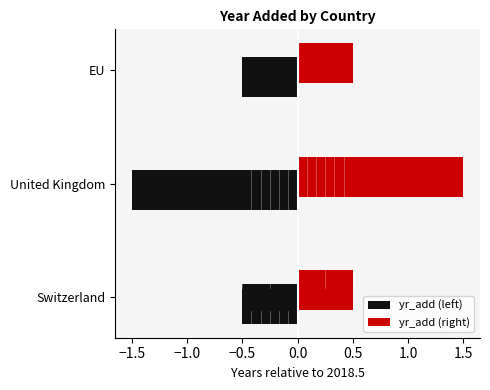

What is the difference between the highest and lowest values at United Kingdom?

3.0